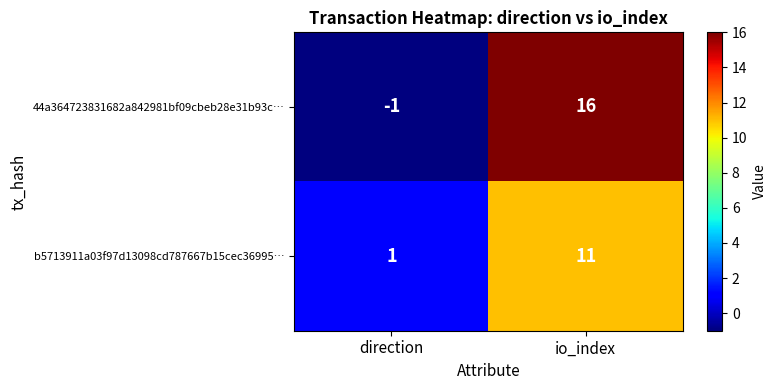

Which label corresponds to the largest value in the chart?

io_index